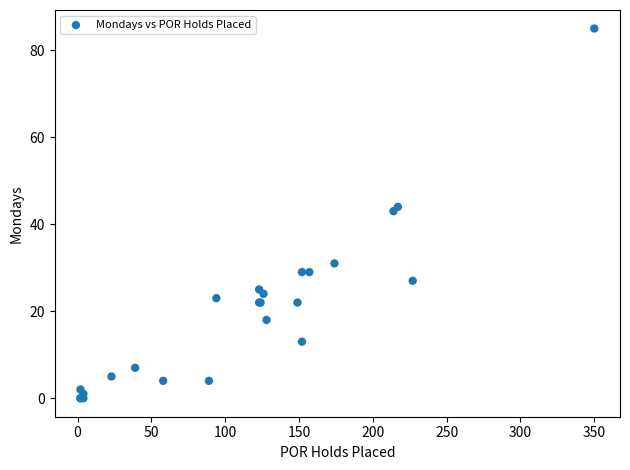

What Y value in the scatter plot is closest to 42?

43